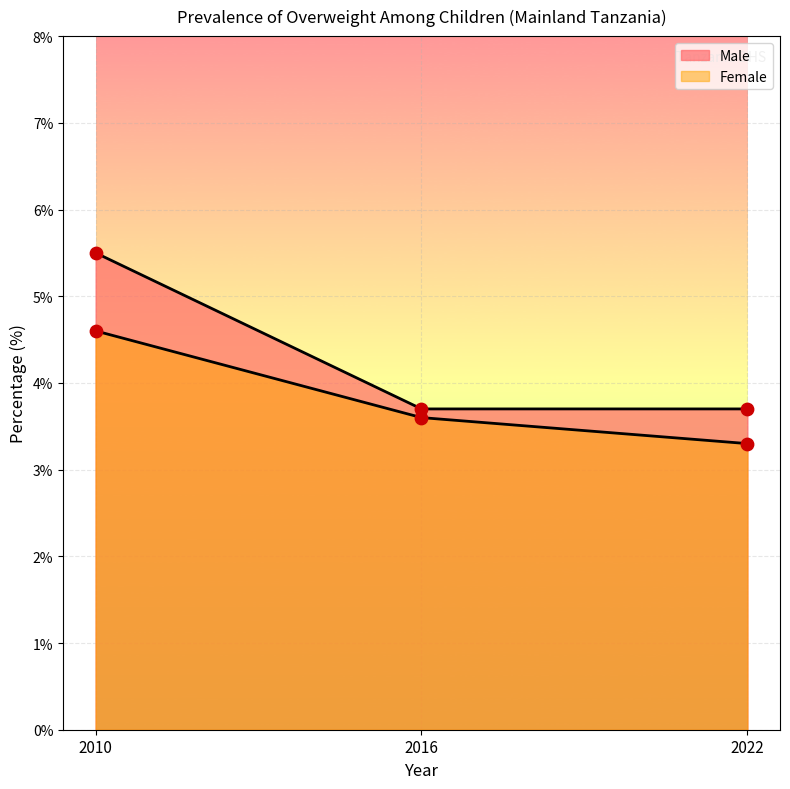

Is the value of Male at 2022 greater than the value of Female at 2010?

No